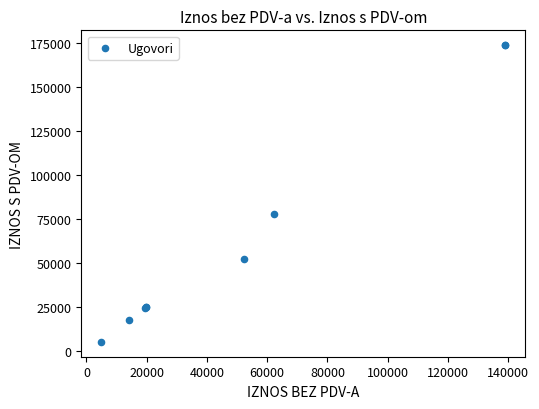

What Y value in the scatter plot is closest to 89375?

77945